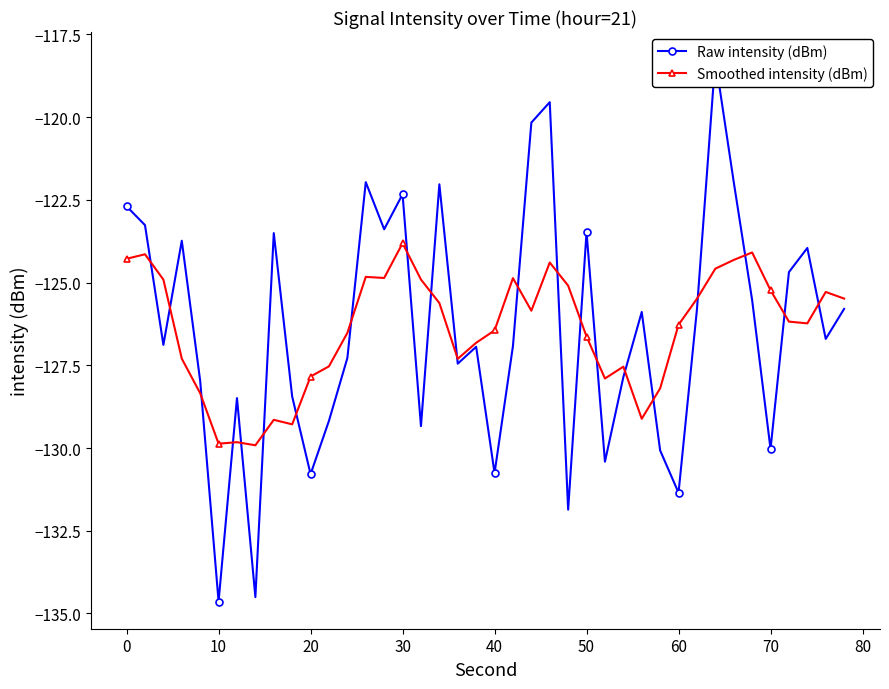

Is it true that Smoothed intensity (dBm) equals -186.2 at 10?

False